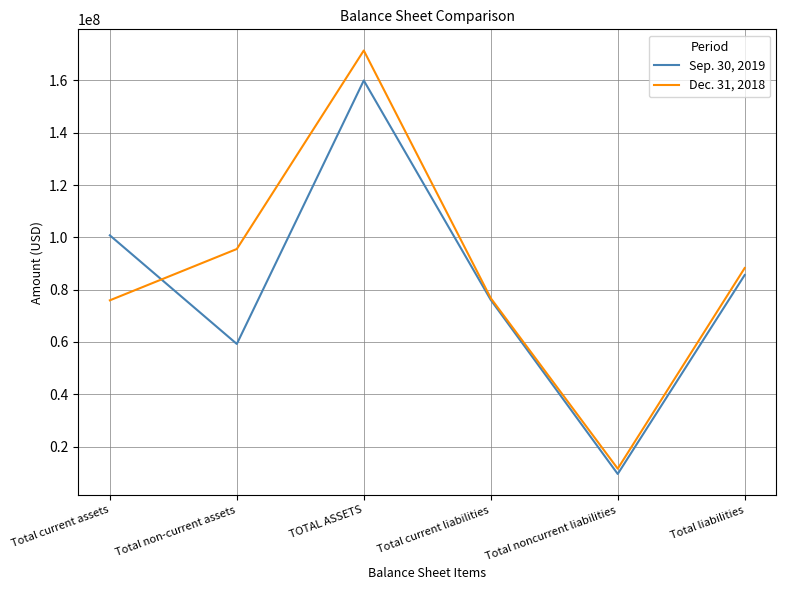

Reading right to left, list all the values displayed in this chart.

Sep. 30, 2019: Total liabilities=85583437	Total noncurrent liabilities=9507911	Total current liabilities=76075526	TOTAL ASSETS=159972395	Total non-current assets=59217906	Total current assets=100754489
Dec. 31, 2018: Total liabilities=88257663	Total noncurrent liabilities=11522635	Total current liabilities=76735028	TOTAL ASSETS=171436932	Total non-current assets=95530888	Total current assets=75906044